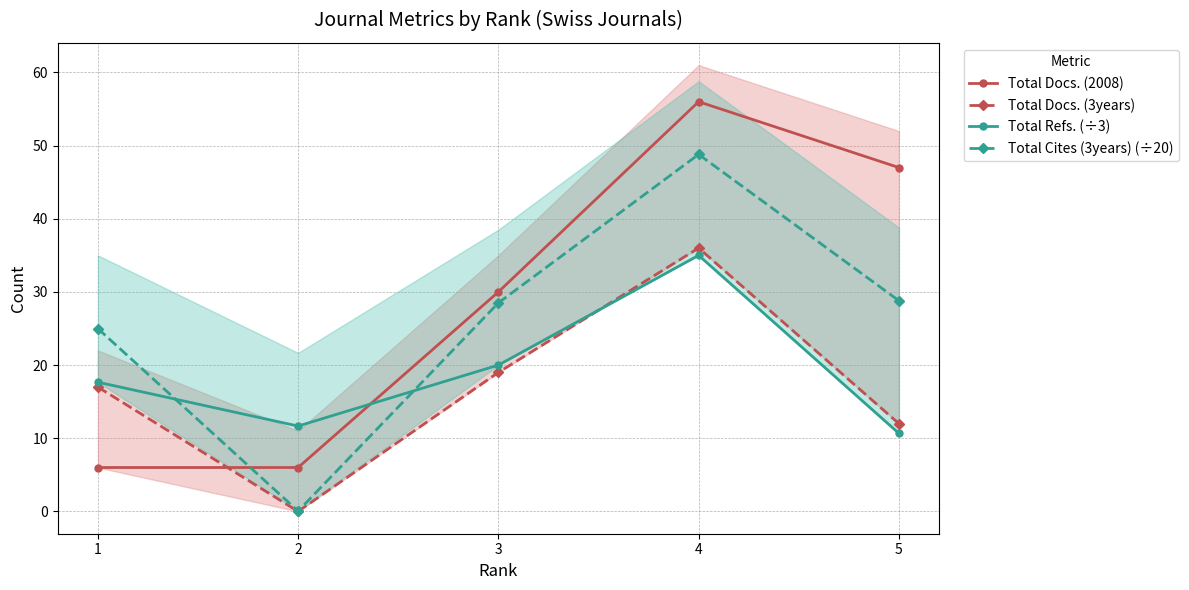

At which category is the sum across all series the highest?

4